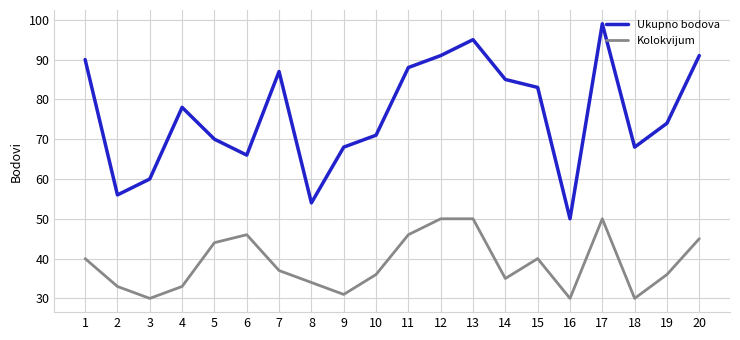

What is the highest value of the Ukupno bodova series?

99